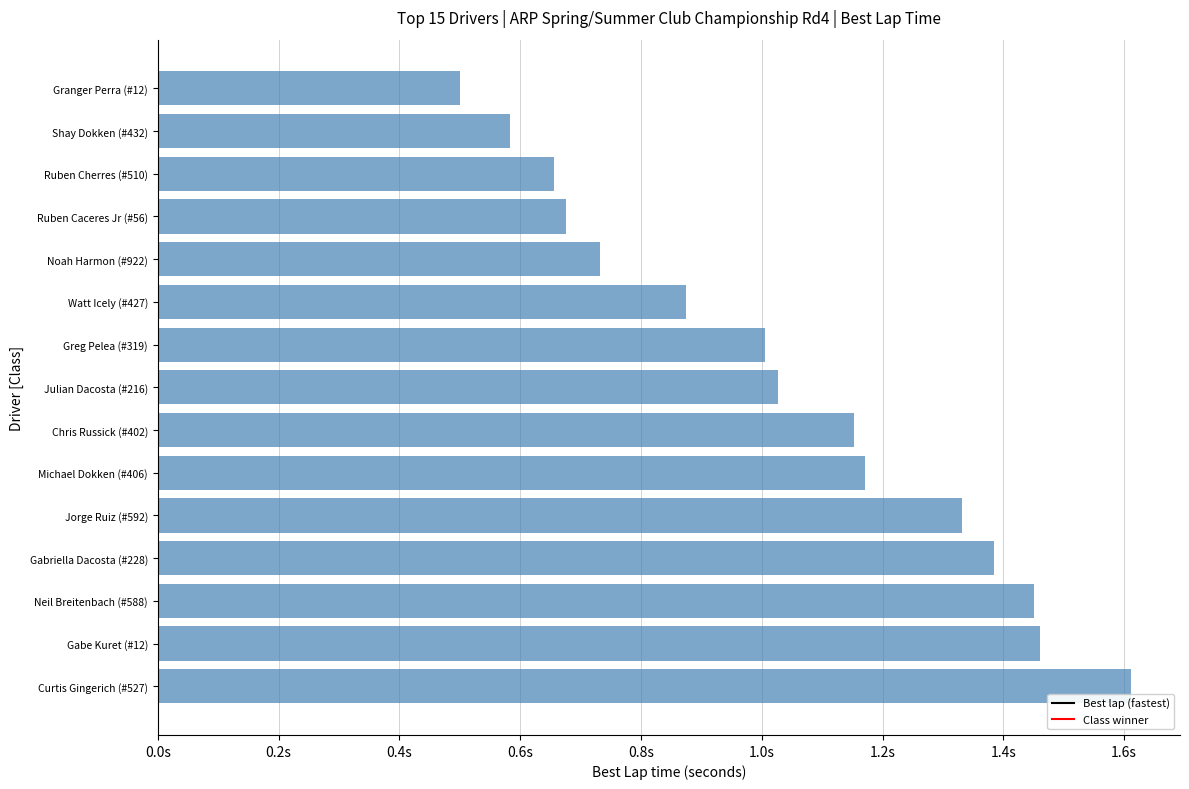

Are the bars horizontal?

Yes